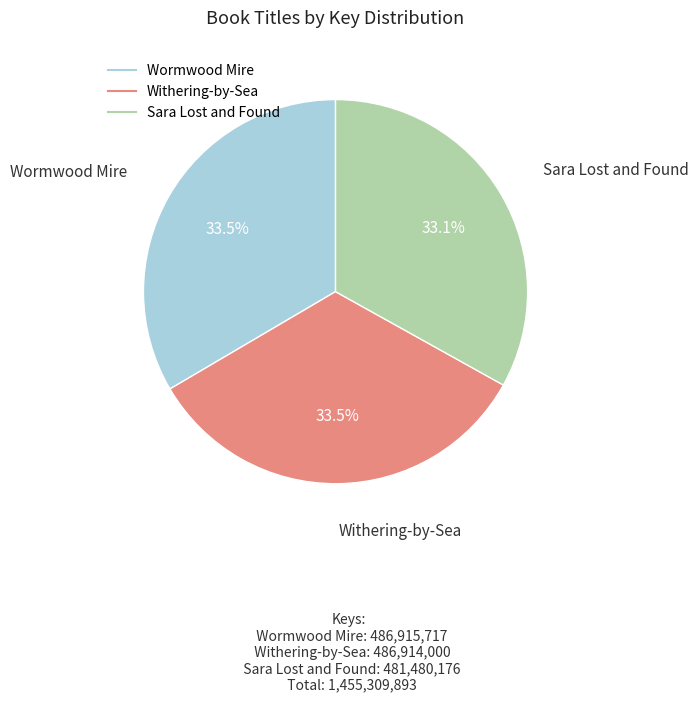

Combined, what portion of the pie is Sara Lost and Found and Withering-by-Sea?

66.5%